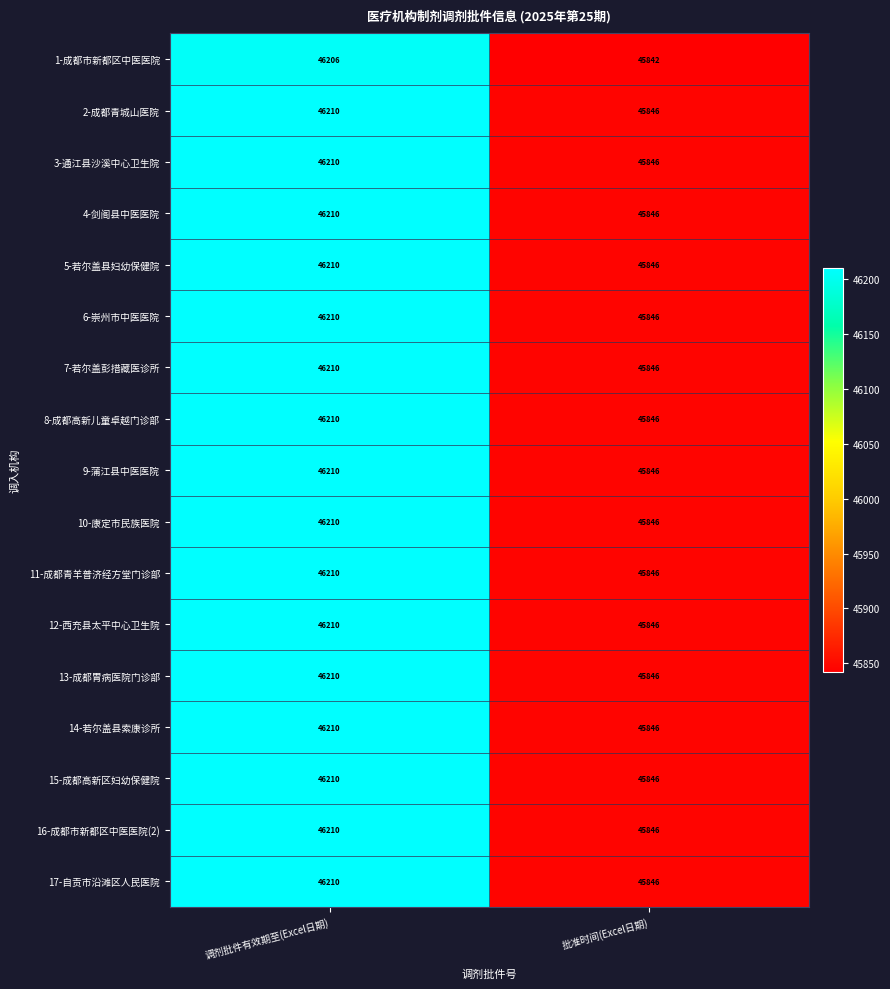

Count the number of data series in this chart.

17